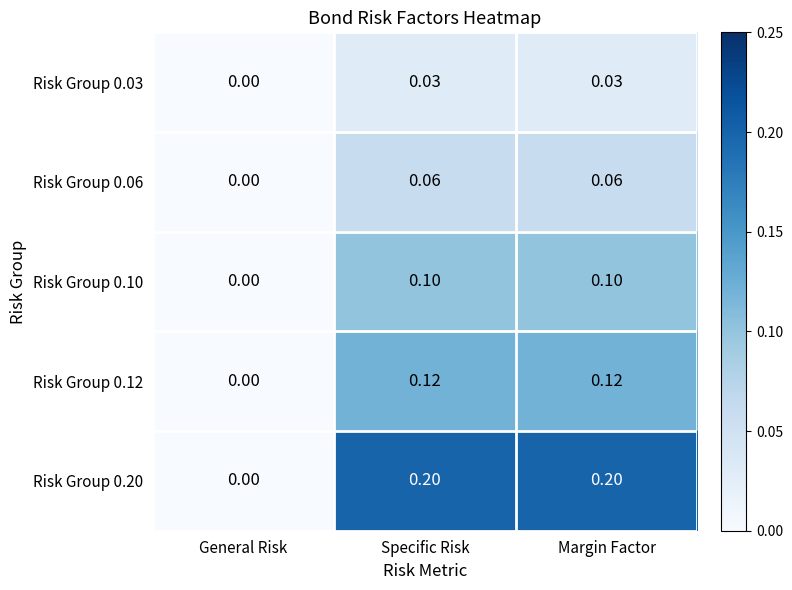

Is the value of Risk Group 0.20 at Specific Risk greater than the value of Risk Group 0.10 at Margin Factor?

Yes